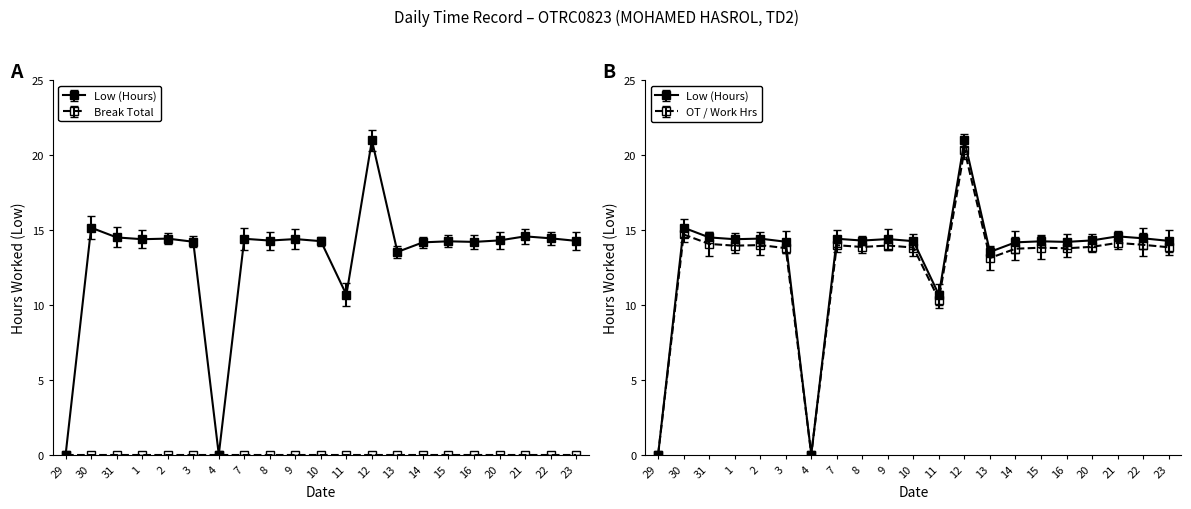

Is it true that the value at 23 is 13.9?

True